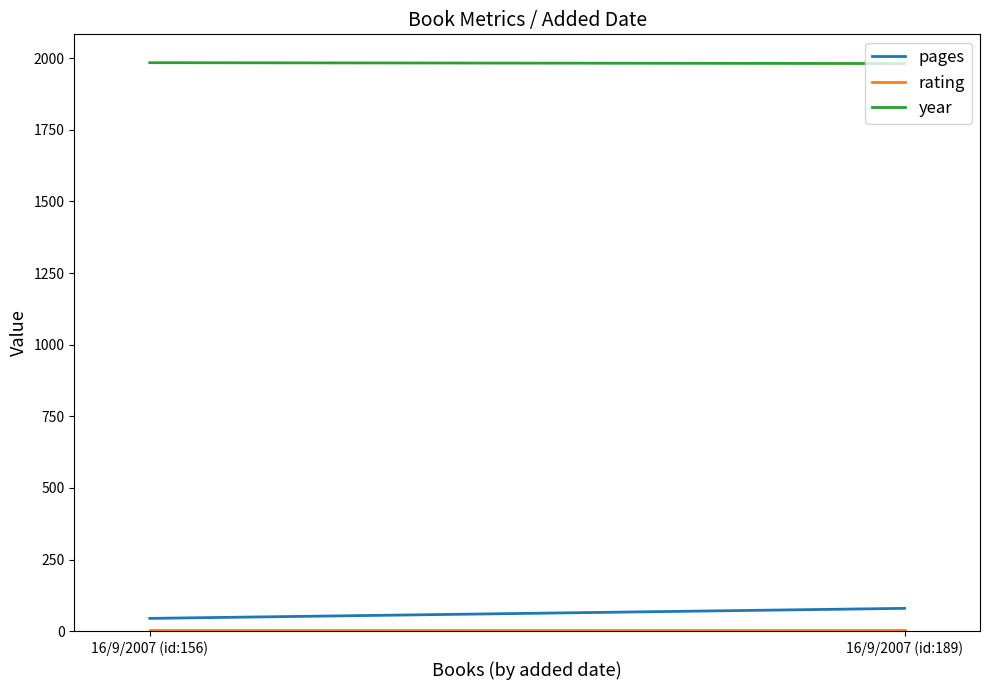

Is it true that pages equals 45 at 16/9/2007 (id:156)?

True